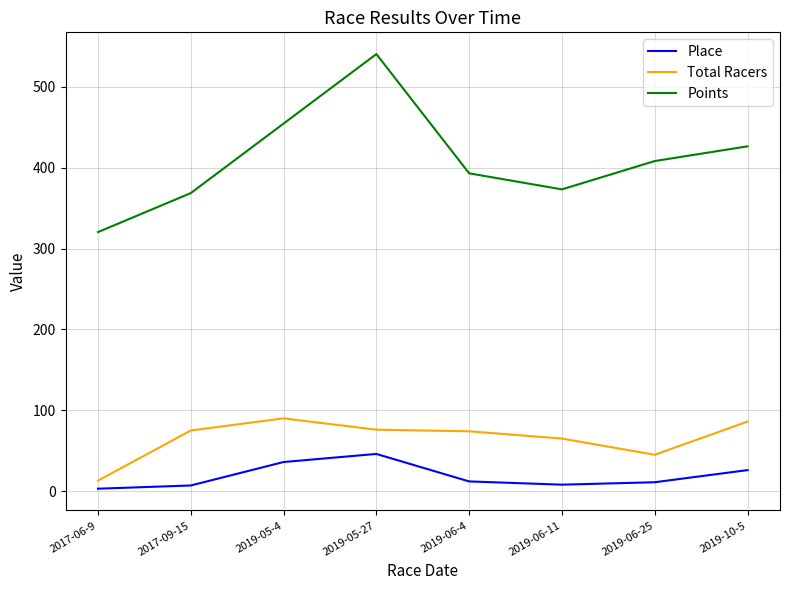

Between 2017-06-9 and 2019-06-4, which series saw the biggest shift?

Points